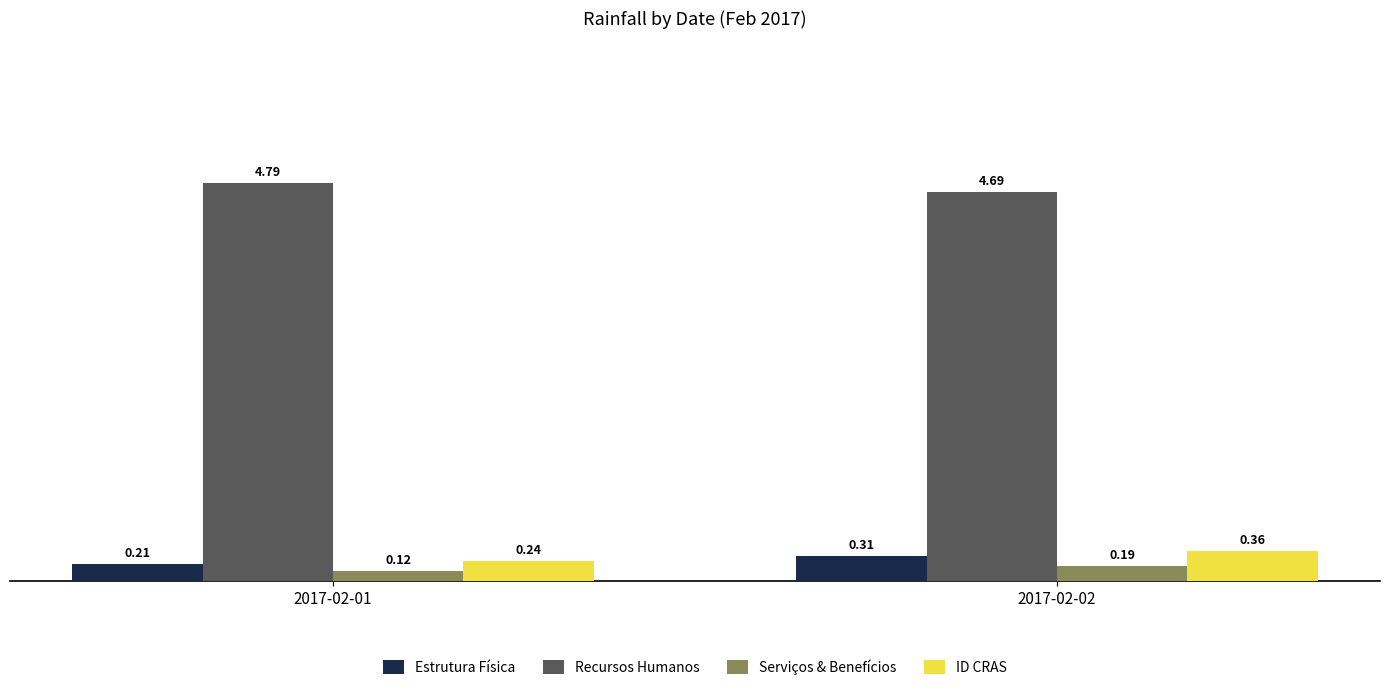

Which label corresponds to the largest value in the chart?

2017-02-01